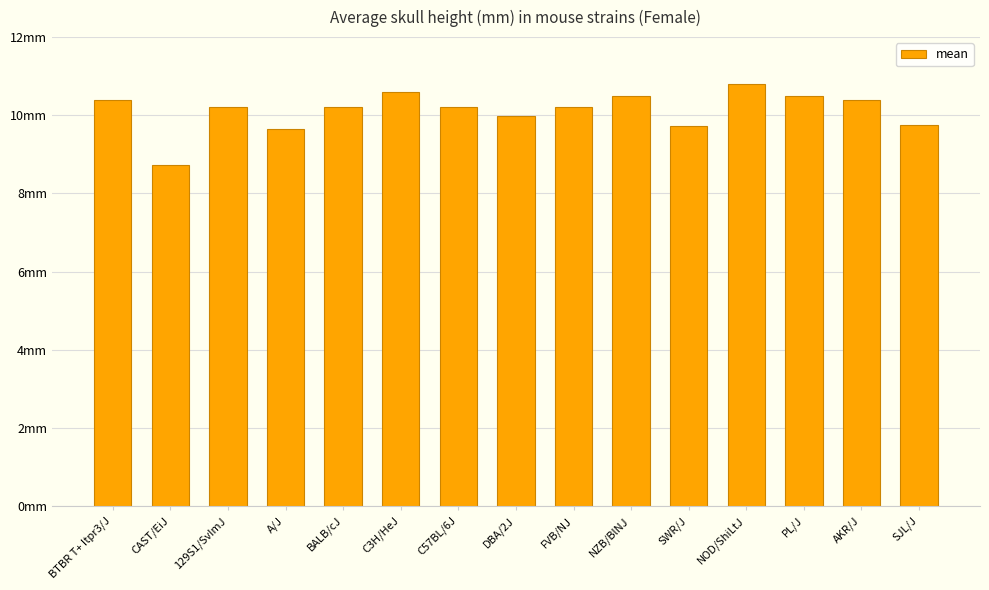

Which category has the lowest value across all series?

CAST/EiJ